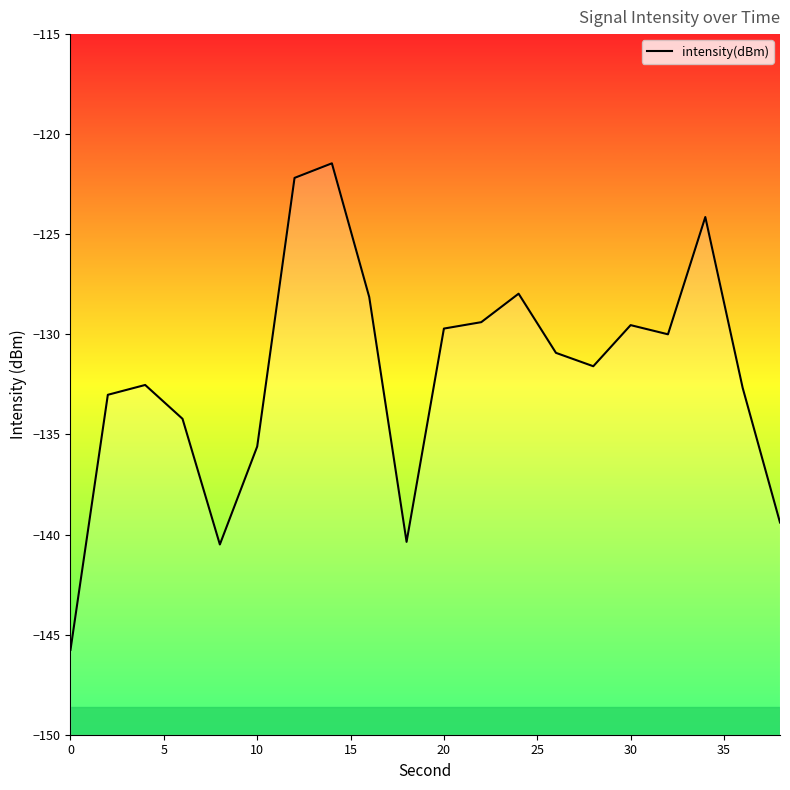

Is it true that the value at 10 is -135.6?

True